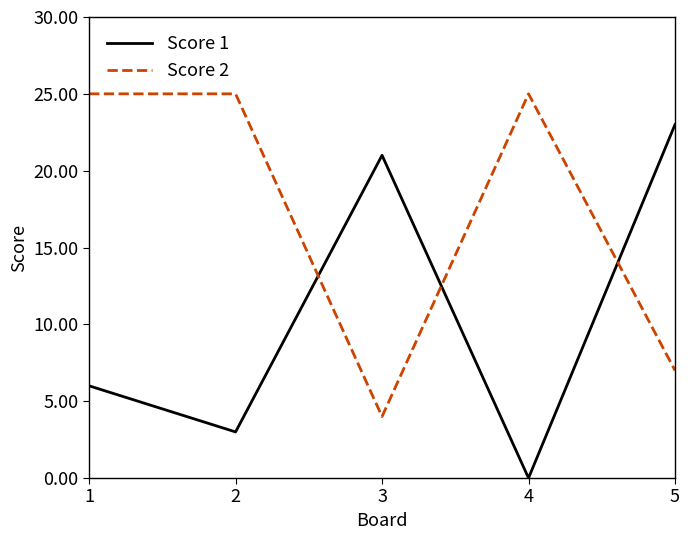

Where is the first local minimum for Score 1?

2